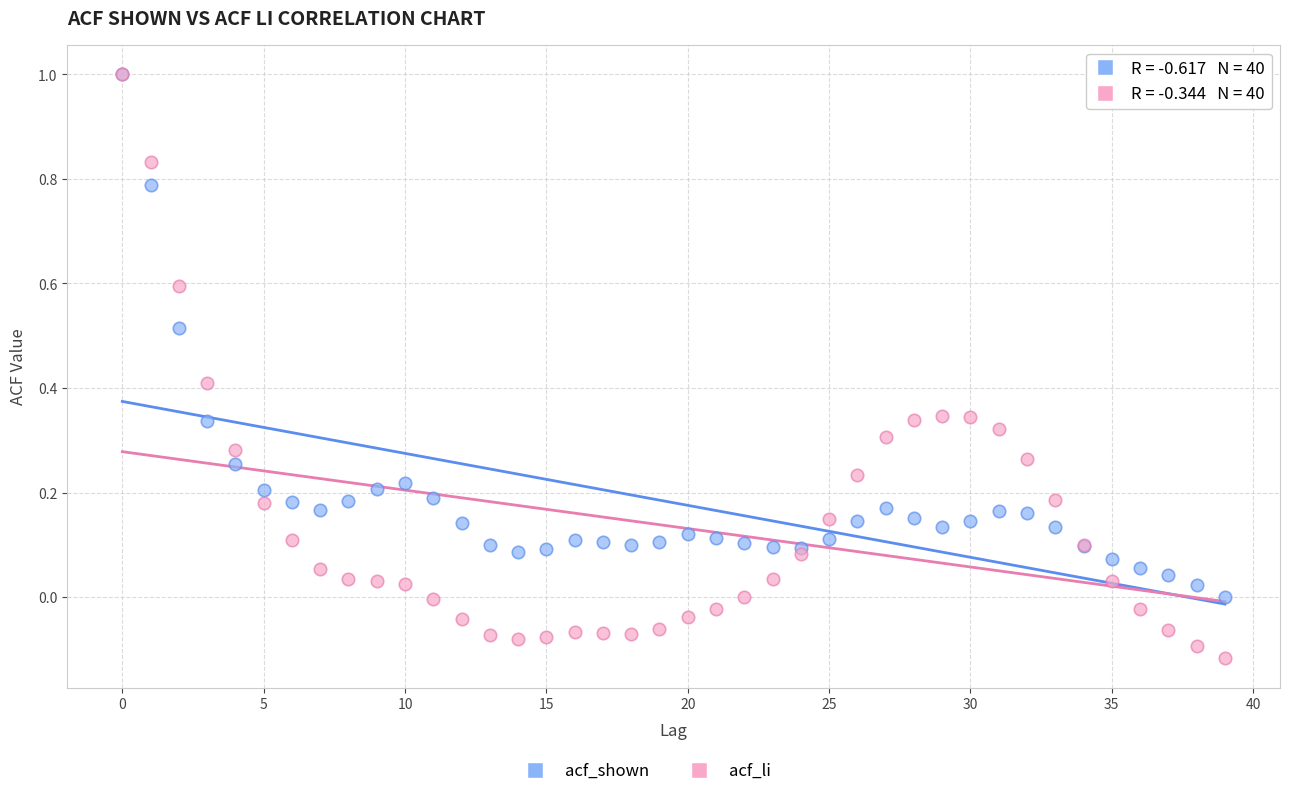

Which series reaches the minimum Y coordinate?

acf_li